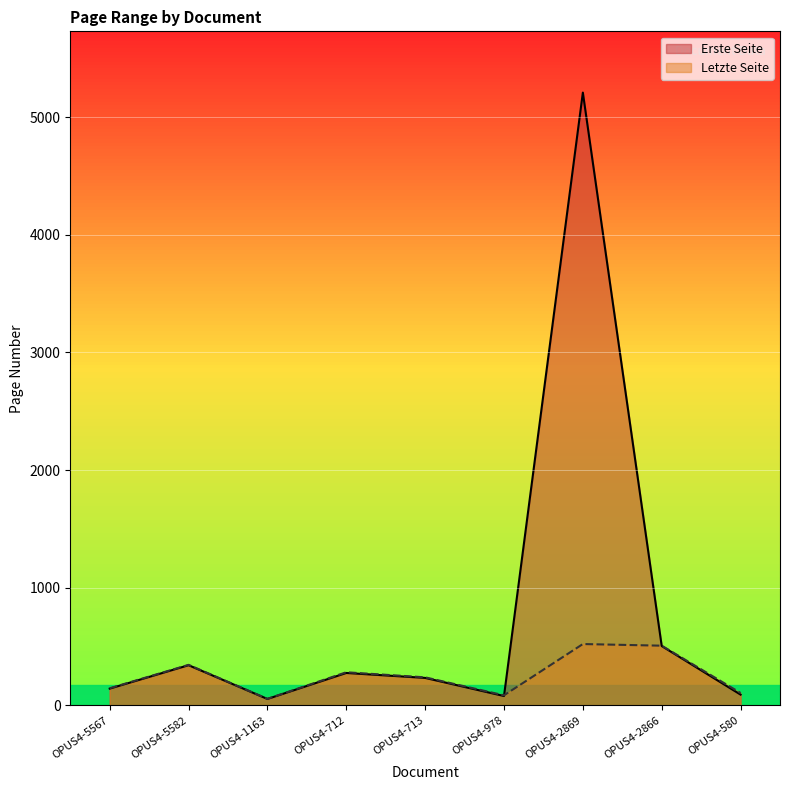

What position from the right is OPUS4-2866?

2